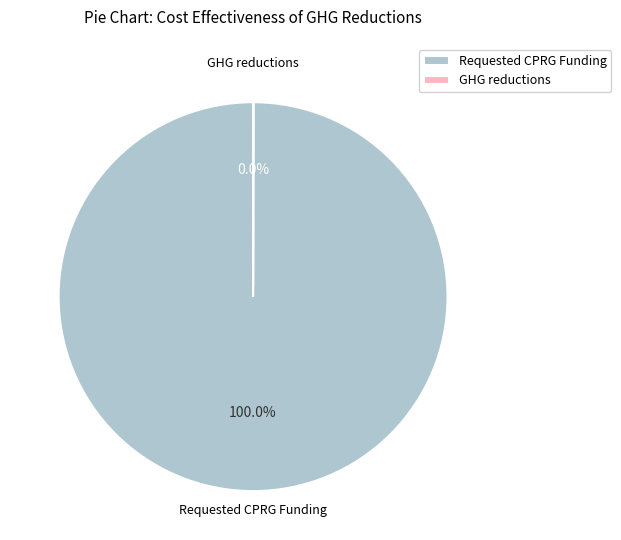

Does any single category account for the majority?

Yes